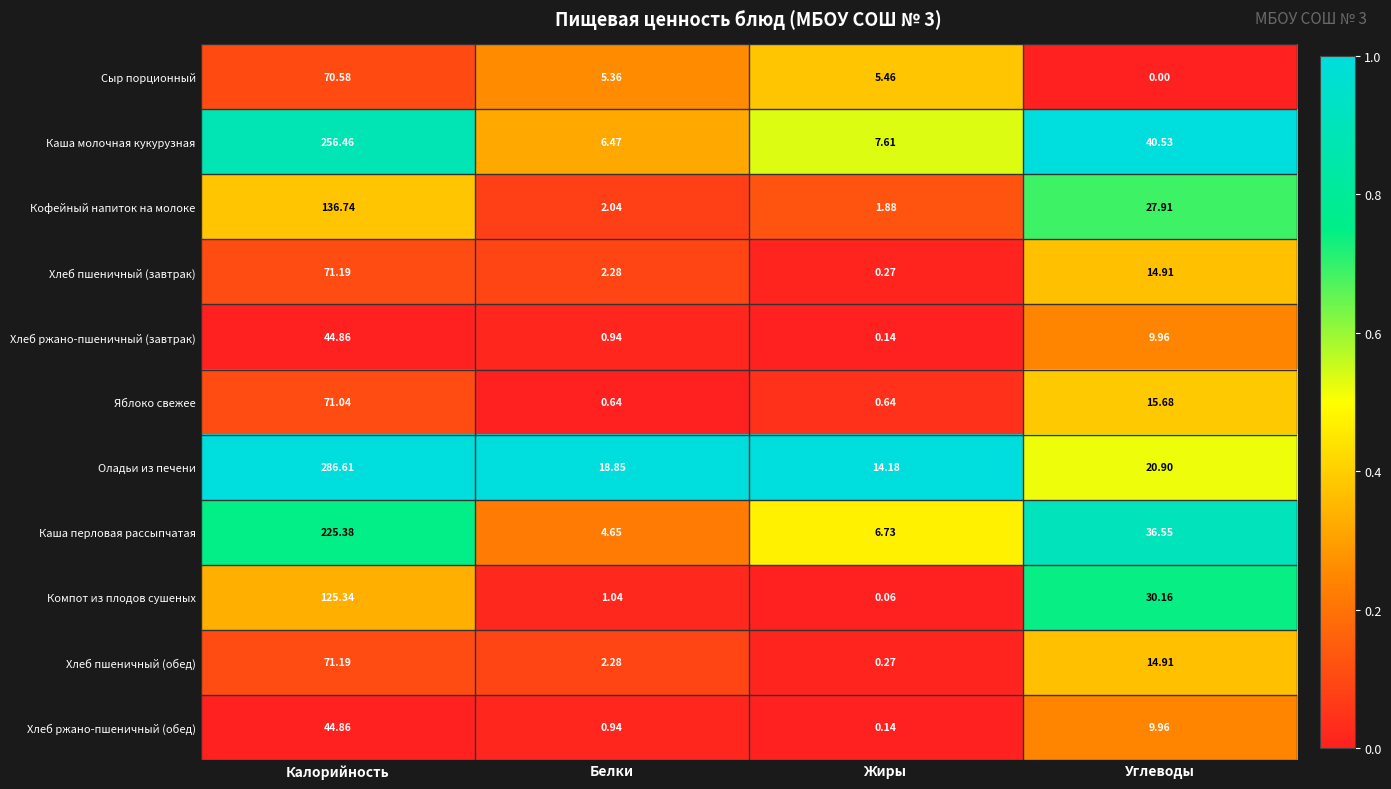

At which category is the sum across all series the highest?

Калорийность